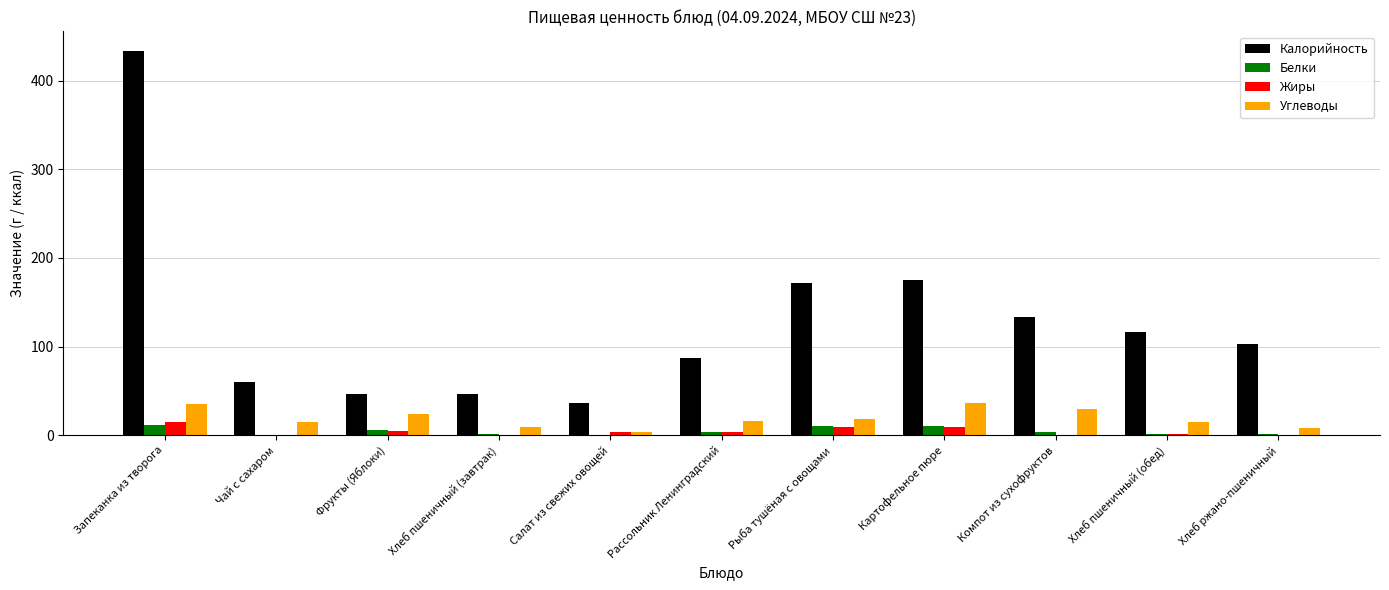

At which label does Углеводы first exceed 16?

Запеканка из творога